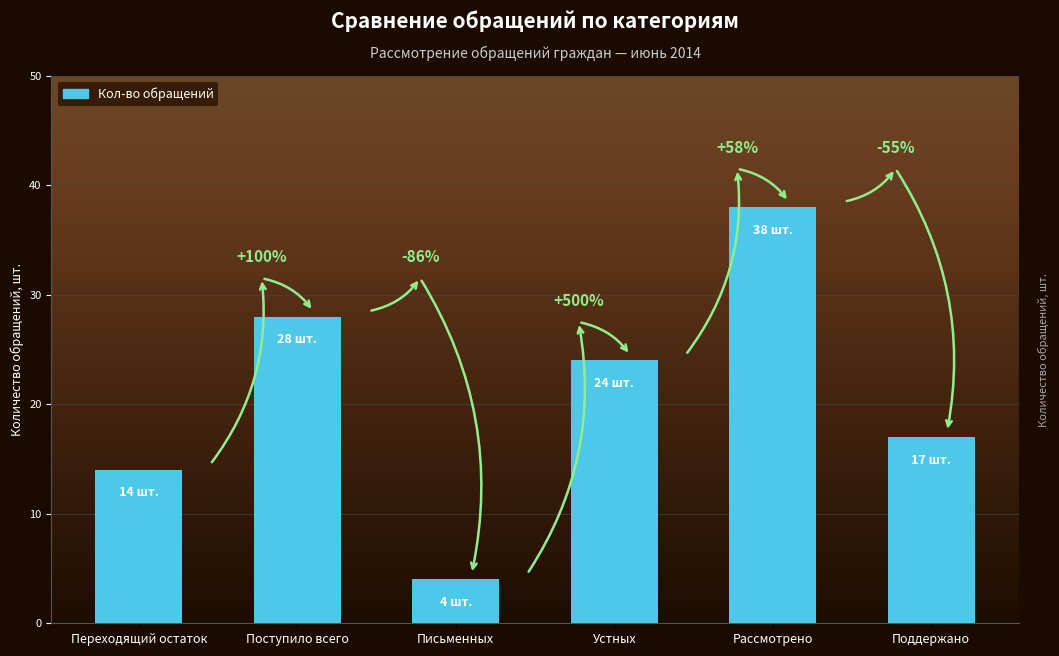

List the labels in order of value, smallest first.

Письменных, Переходящий остаток, Поддержано, Устных, Поступило всего, Рассмотрено